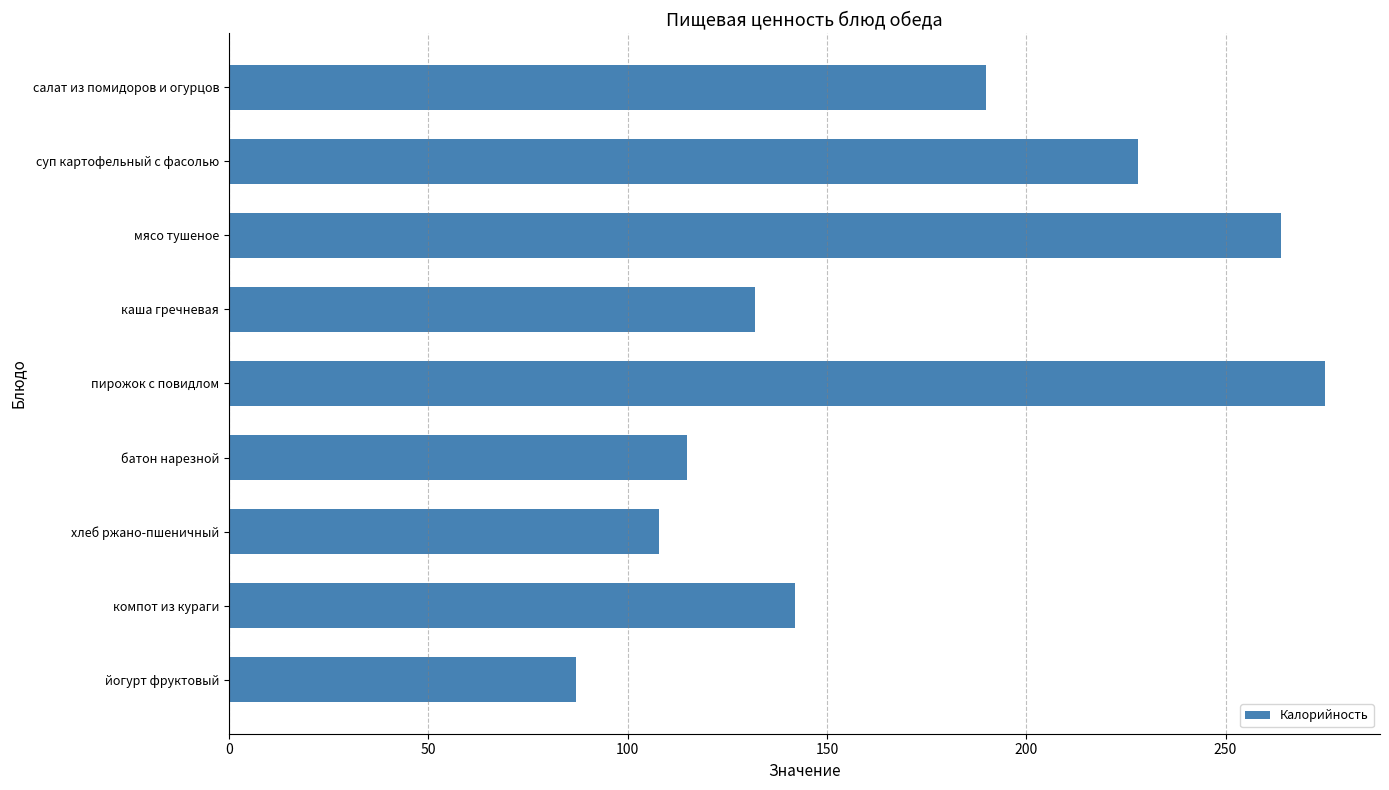

Rank the categories by value from lowest to highest.

йогурт фруктовый, хлеб ржано-пшеничный, батон нарезной, каша гречневая, компот из кураги, салат из помидоров и огурцов, суп картофельный с фасолью, мясо тушеное, пирожок с повидлом